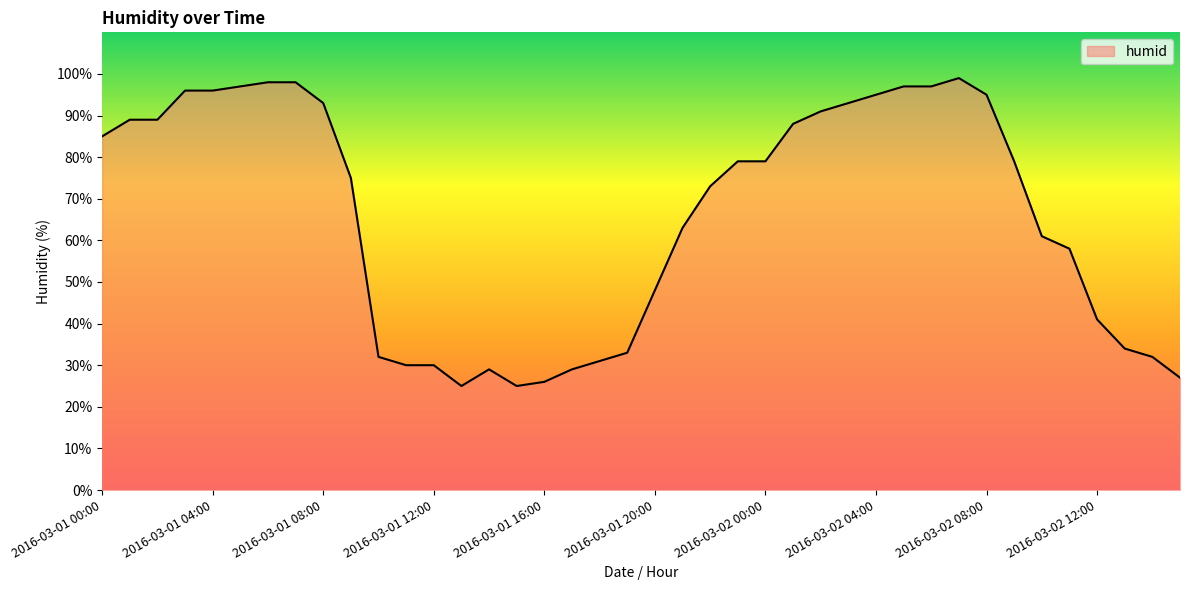

Reading left to right, transcribe all the data shown in this chart.

85	89	89	96	96	97	98	98	93	75	32	30	30	25	29	25	26	29	31	33	48	63	73	79	79	88	91	93	95	97	97	99	95	79	61	58	41	34	32	27